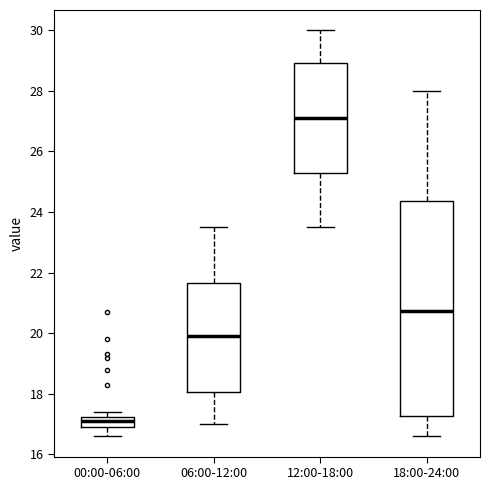

Reading left to right, transcribe this box plot: for each box, give where its median line is, the range the box spans, and where its two whiskers end, as read against the y-axis. The values are not printed on the chart, so give them approximately, as read against the axis.

00:00-06:00: median 17.2 (inside the box), box 17.0 to 17.2, whiskers 16.6 to 17.4
06:00-12:00: median 20.0, box 18.0 to 21.6, whiskers 17.0 to 23.6
12:00-18:00: median 27.2, box 25.2 to 29.0, whiskers 23.6 to 30.0
18:00-24:00: median 20.8, box 17.2 to 24.4, whiskers 16.6 to 28.0